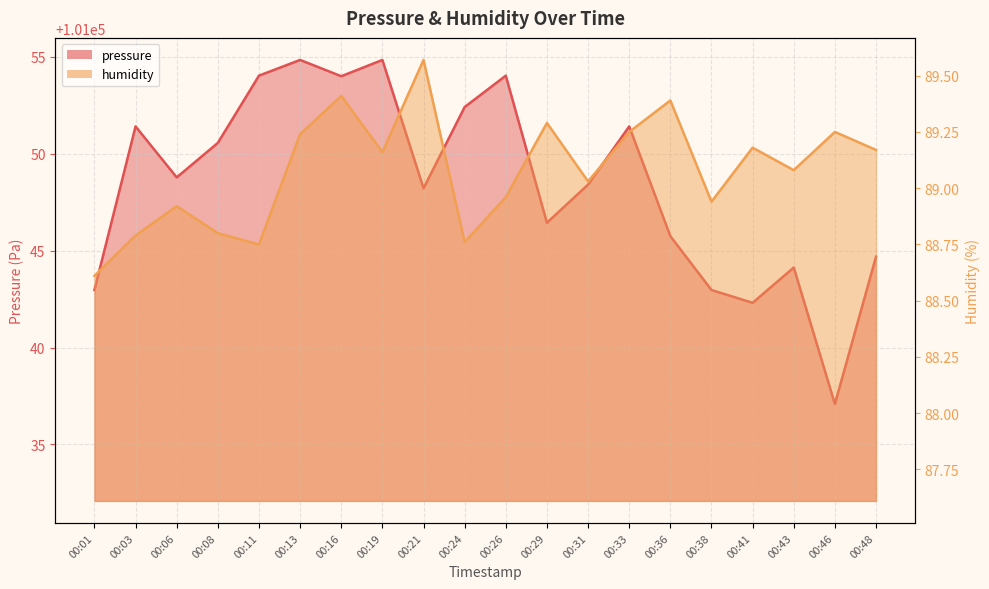

Reading left to right, list all the values displayed in this chart.

pressure: 101043.0	101051.4	101048.8	101050.6	101054.0	101054.8	101054.0	101054.8	101048.2	101052.4	101054.0	101046.4	101048.4	101051.4	101045.8	101043.0	101042.3	101044.1	101037.1	101044.7
humidity: 88.6	88.8	88.9	88.8	88.8	89.2	89.4	89.2	89.6	88.8	89.0	89.3	89.0	89.2	89.4	88.9	89.2	89.1	89.2	89.2